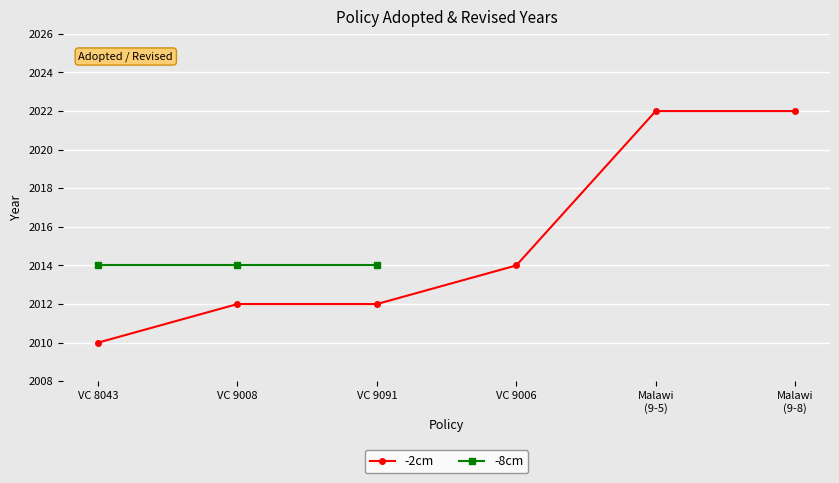

At how many categories does at least one series exceed 2013?

6